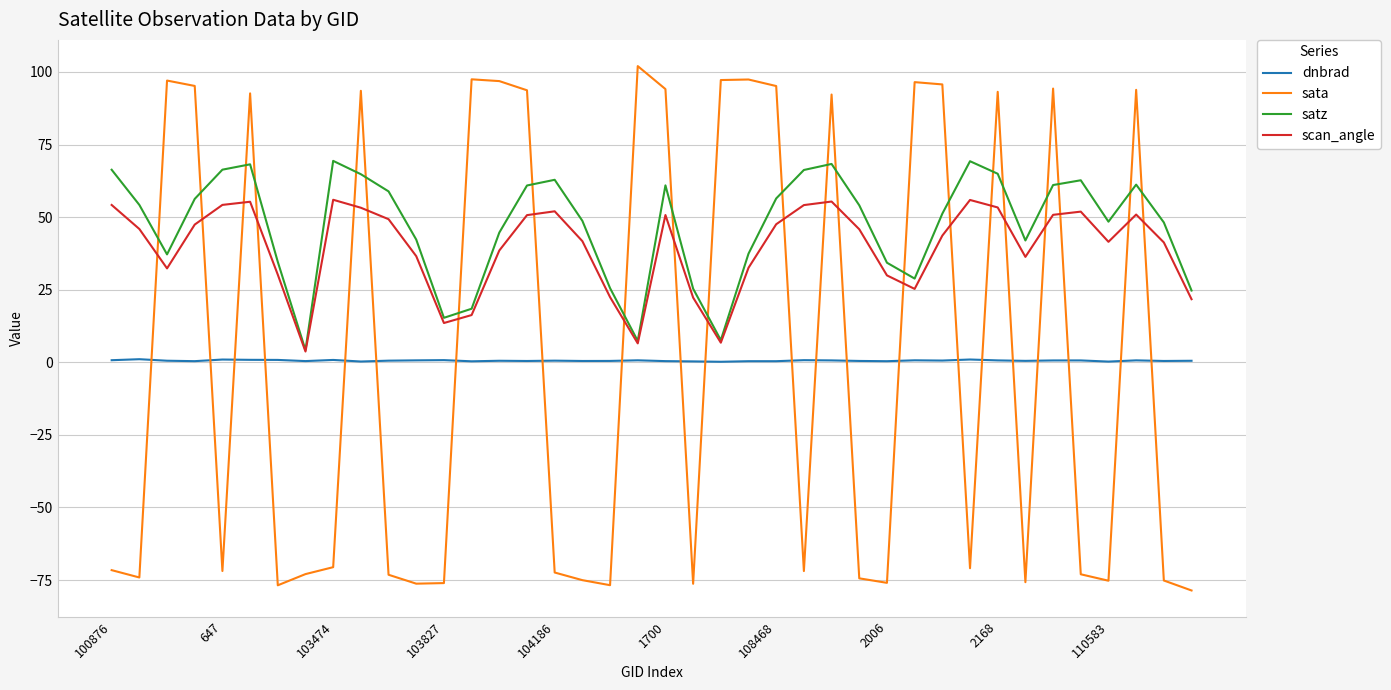

Which series has the largest range (max minus min)?

sata